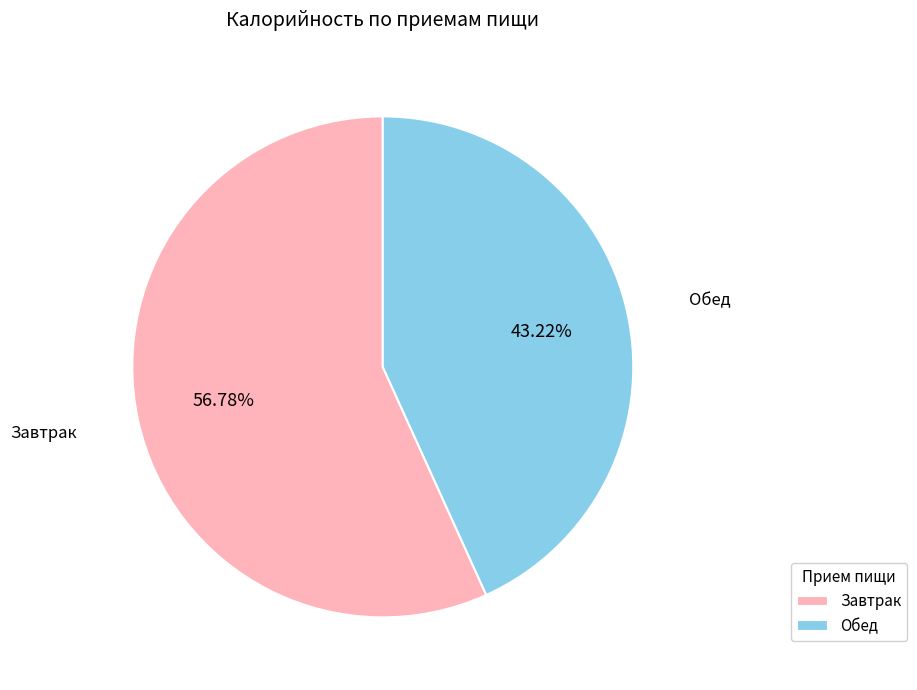

Does Завтрак account for over 50% of the chart?

Yes